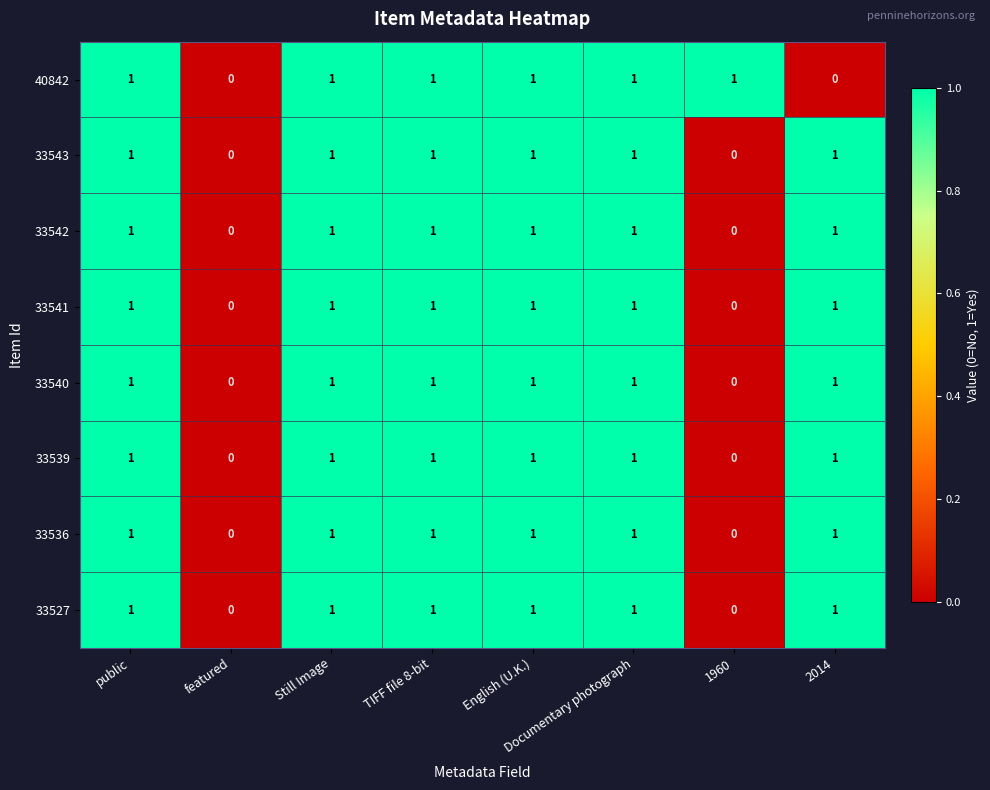

What is the sum of all 33543 values?

6